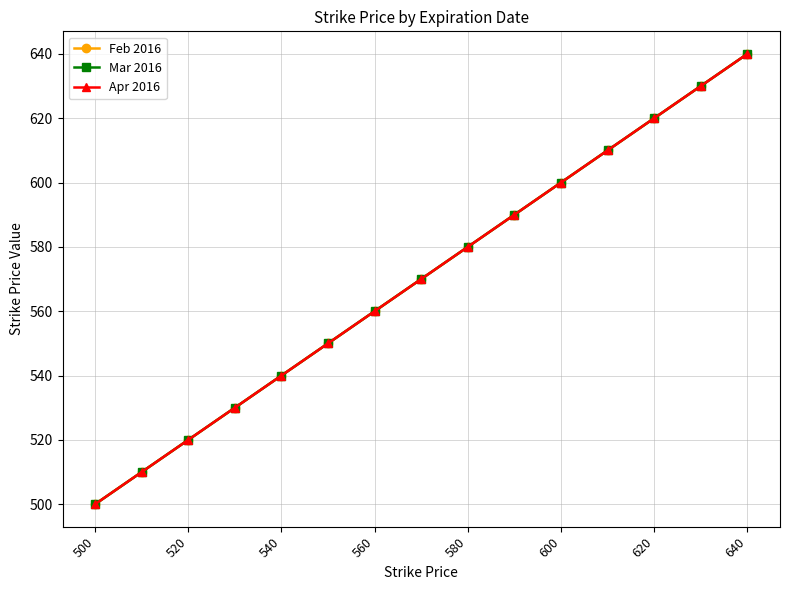

Does the chart have visible grid lines?

Yes